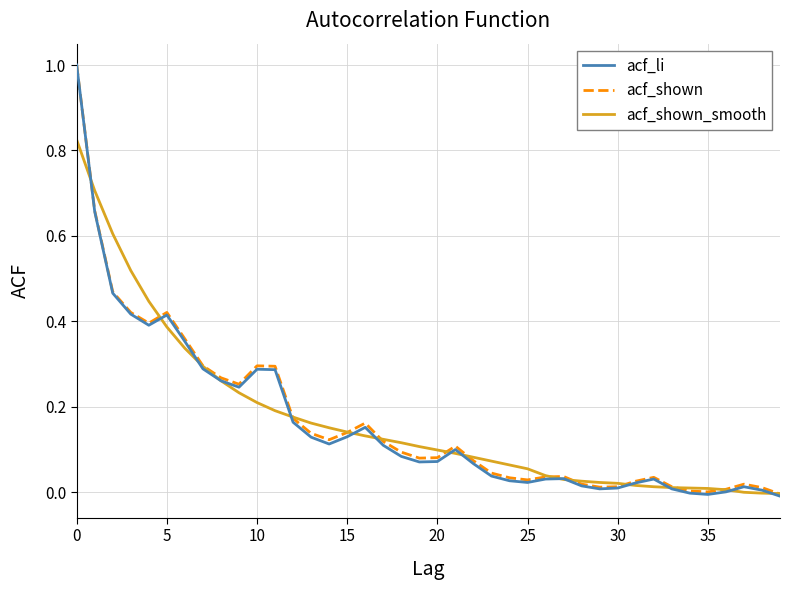

How many distinct data groups are displayed?

3